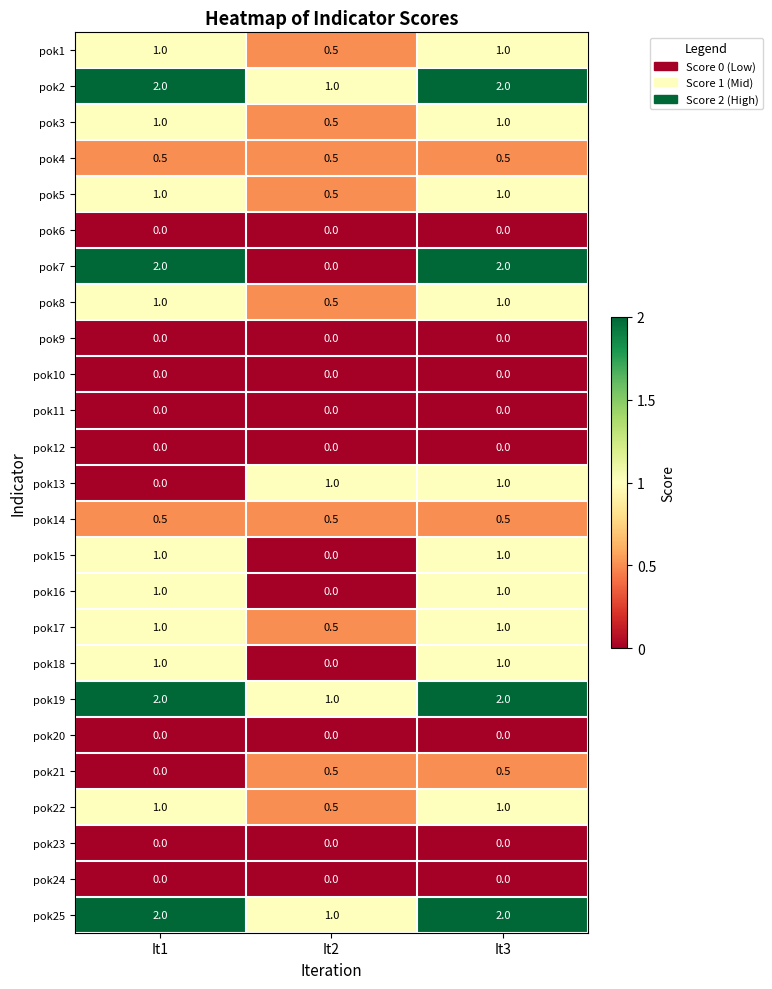

What is the spread (max minus min) of values at It3?

2.0